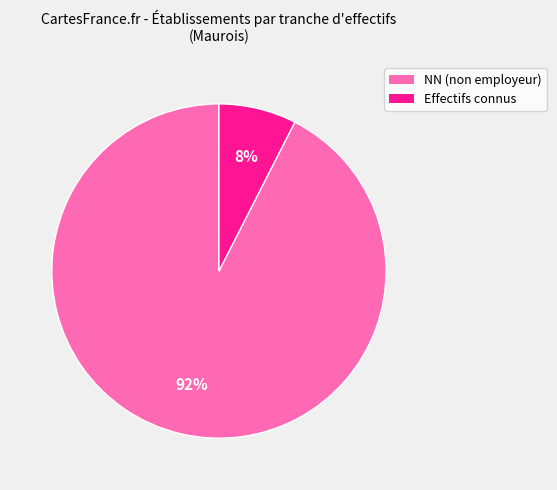

Is there a majority slice in this chart?

Yes